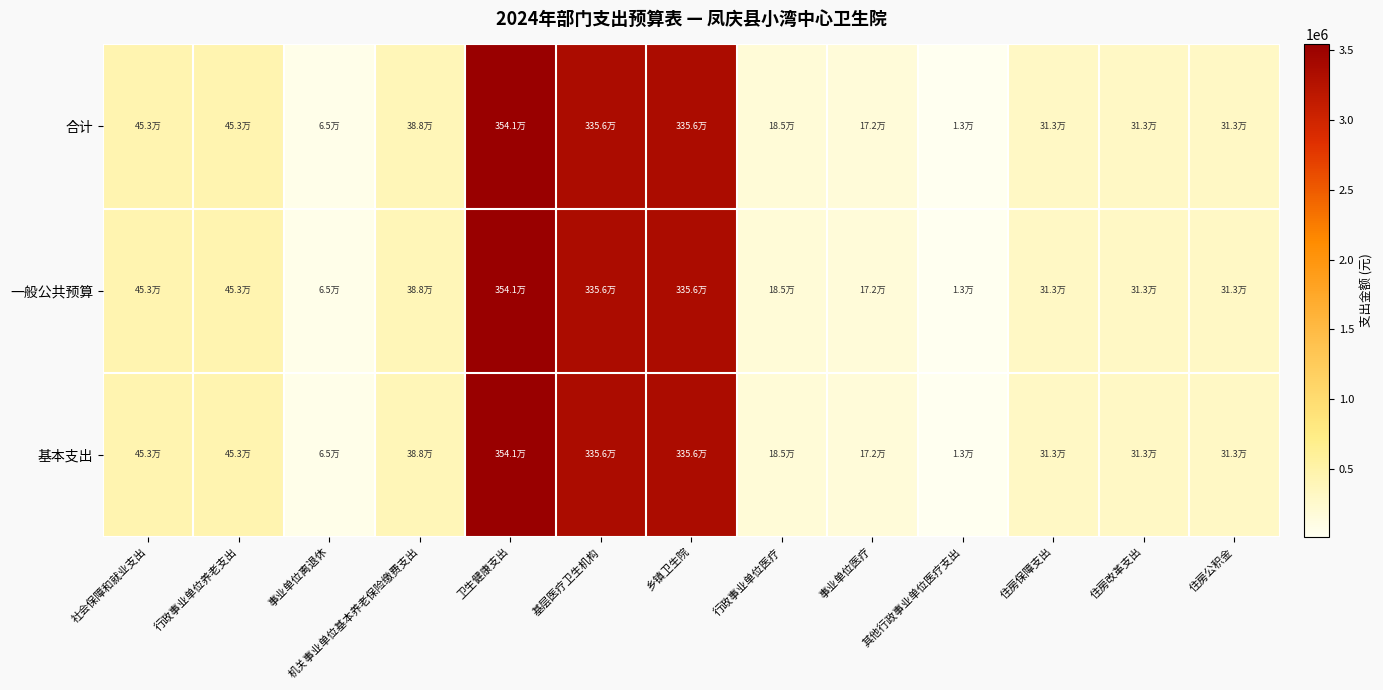

Which series has the largest total across all categories?

合计